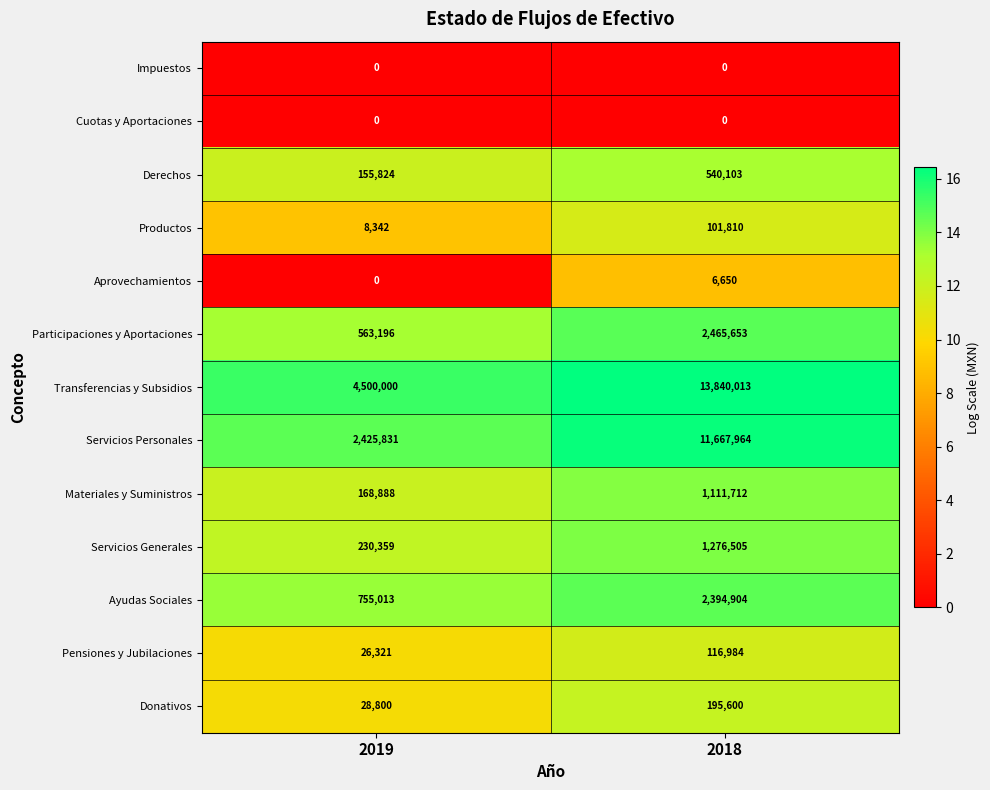

Reading left to right, list all the values displayed in this chart.

Impuestos: 2019=0	2018=0
Cuotas y Aportaciones: 2019=0	2018=0
Derechos: 2019=155824	2018=540103
Productos: 2019=8342	2018=101810
Aprovechamientos: 2019=0	2018=6650
Participaciones y Aportaciones: 2019=563196	2018=2465653
Transferencias y Subsidios: 2019=4500000	2018=13840013
Servicios Personales: 2019=2425831	2018=11667964
Materiales y Suministros: 2019=168888	2018=1111712
Servicios Generales: 2019=230359	2018=1276505
Ayudas Sociales: 2019=755013	2018=2394904
Pensiones y Jubilaciones: 2019=26321	2018=116984
Donativos: 2019=28800	2018=195600